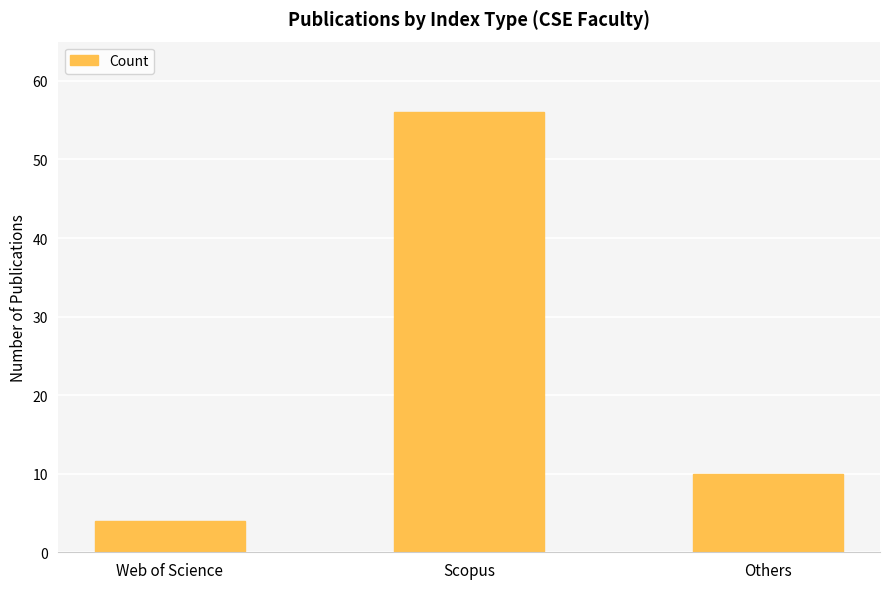

Rank the categories by value from lowest to highest.

Web of Science, Others, Scopus